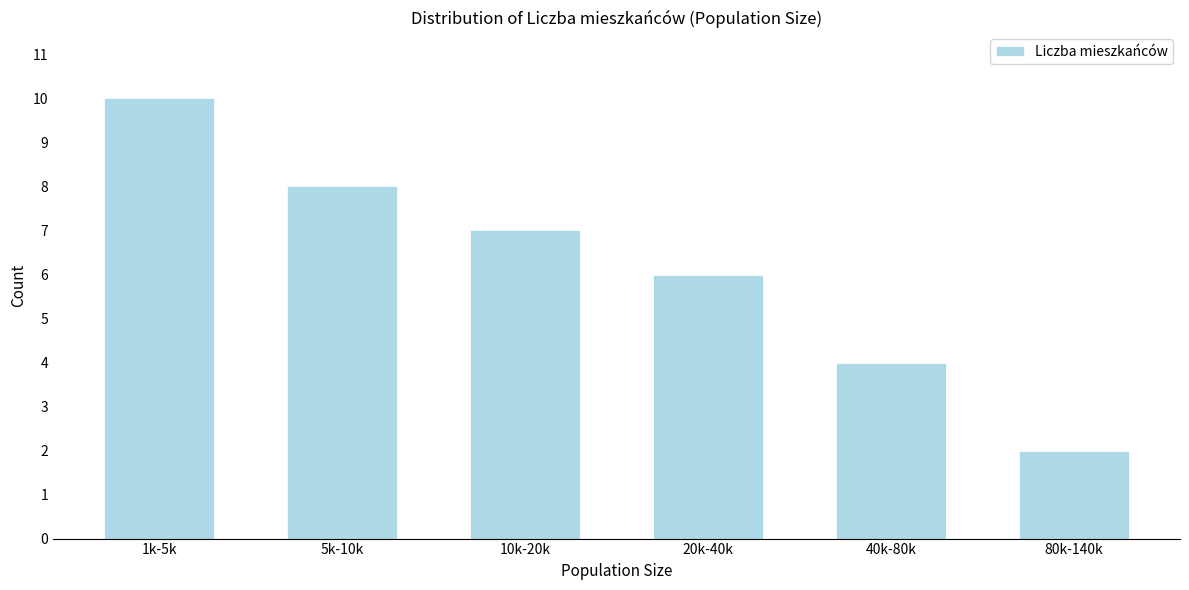

Reading left to right, list all the values displayed in this chart.

1k-5k=10	5k-10k=8	10k-20k=7	20k-40k=6	40k-80k=4	80k-140k=2